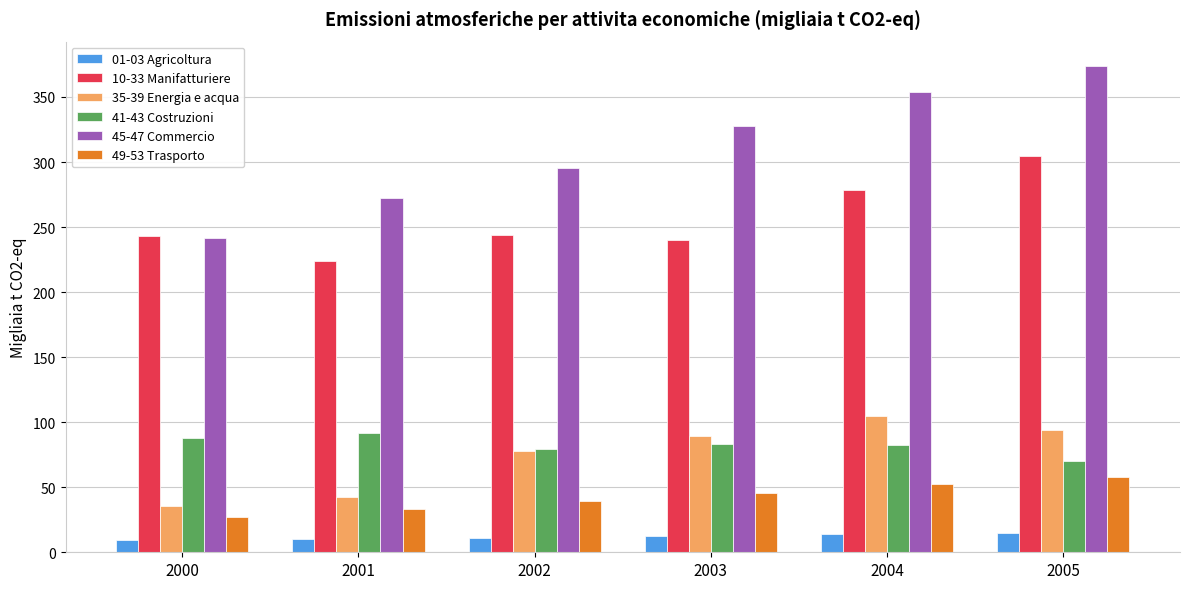

What is the maximum value for 10-33 Manifatturiere?

304.7